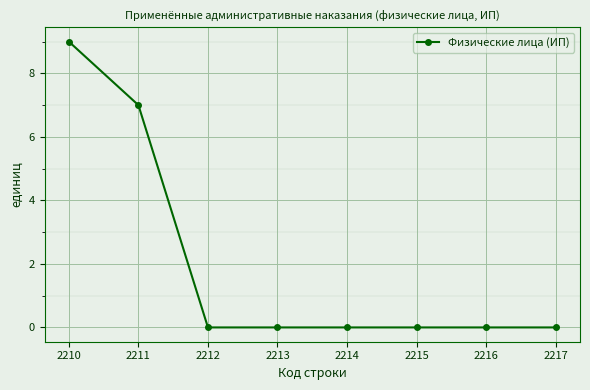

What is the sum of all values?

16